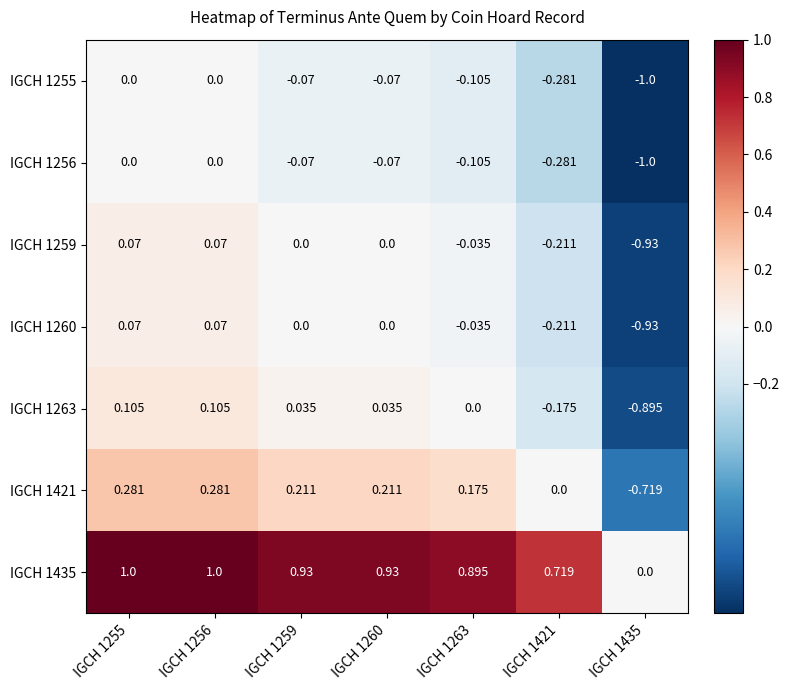

Which series has the largest range (max minus min)?

IGCH 1255